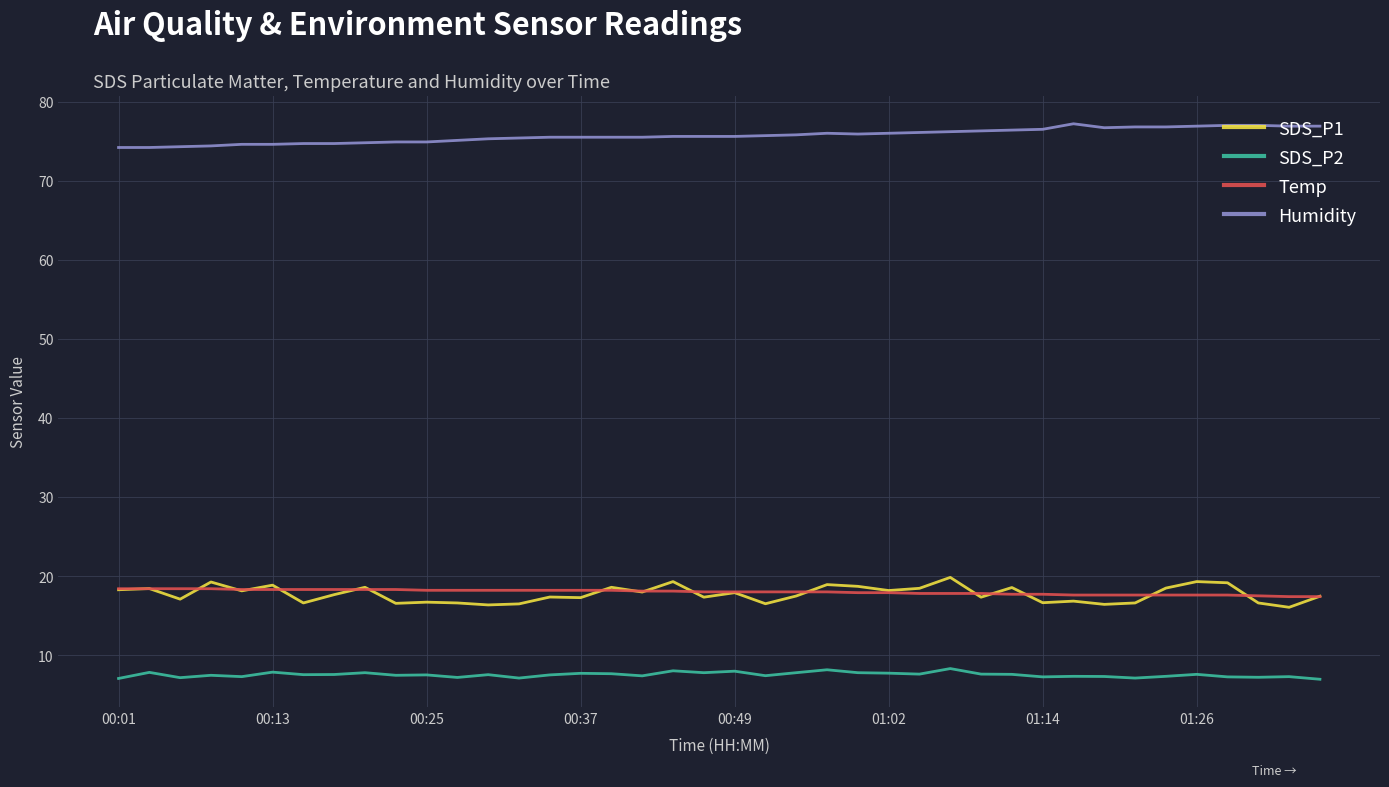

What is the smallest value displayed?

7.0